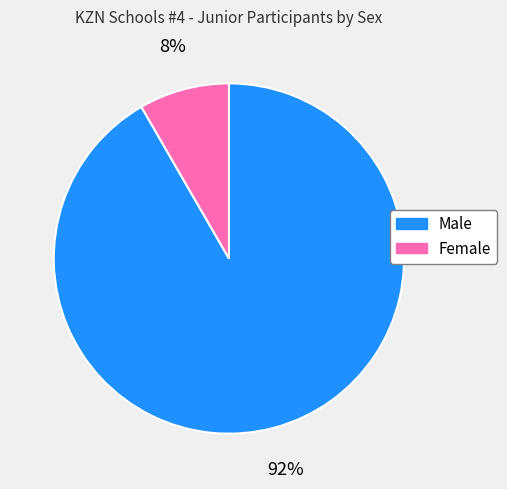

What percentage is the Male slice, to the nearest percent?

92%